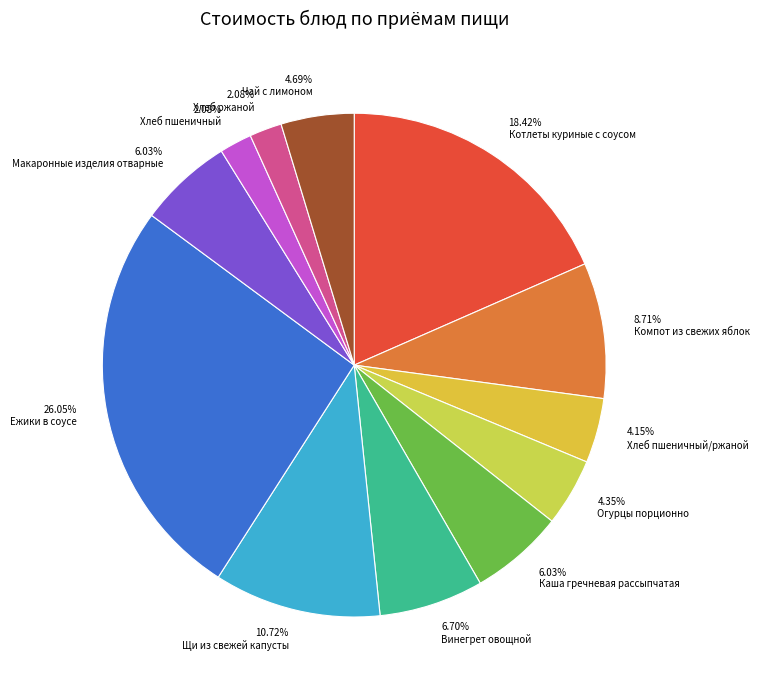

Count the number of slices in the pie.

12